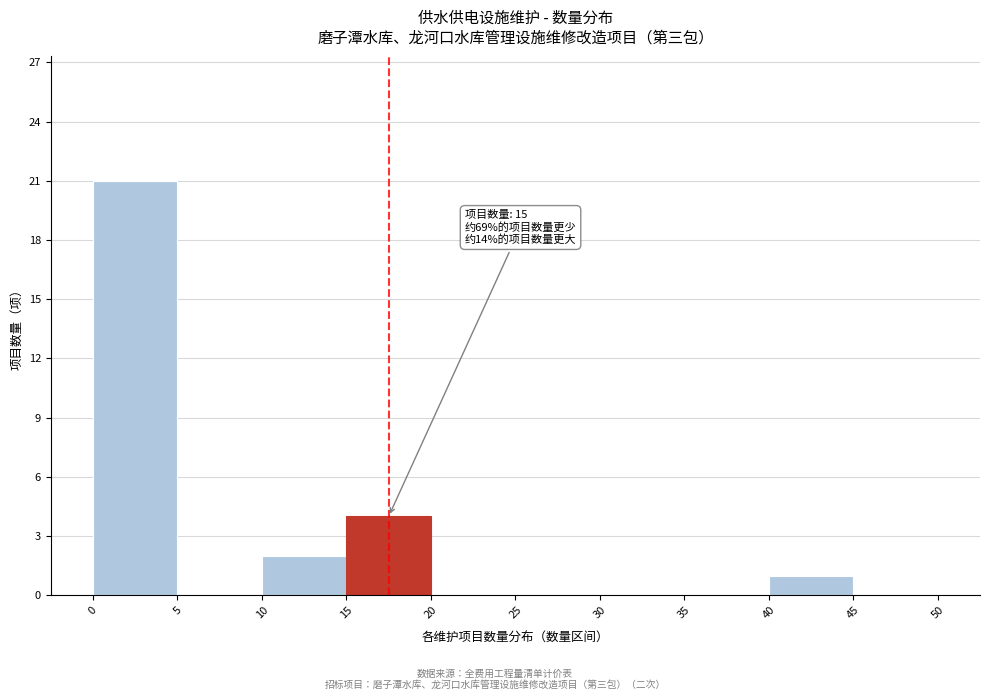

Over which range of the x-axis is the bar tallest?

0 to 5